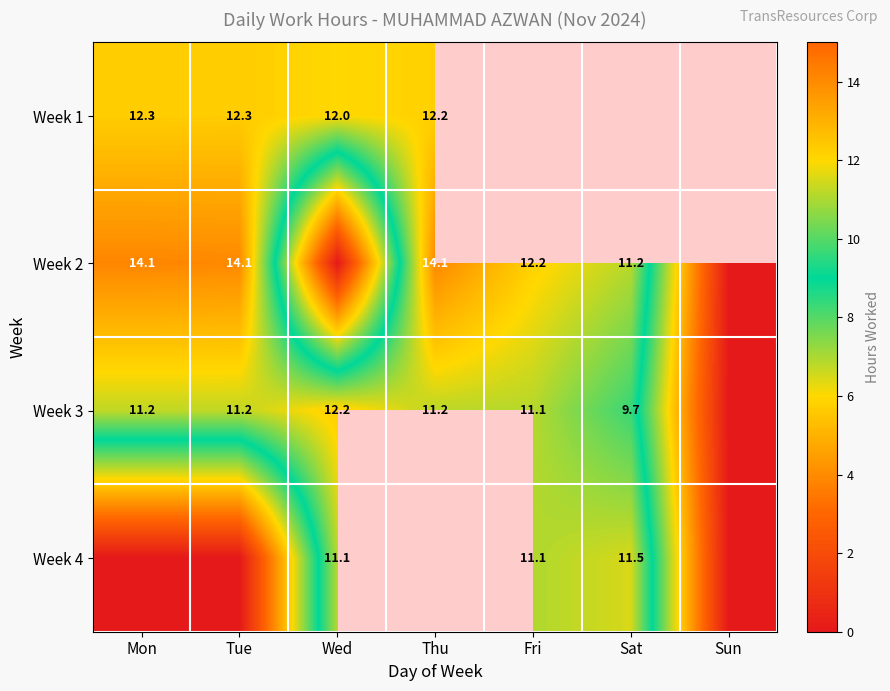

Is it true that Week 4 equals -5.3 at Tue?

False